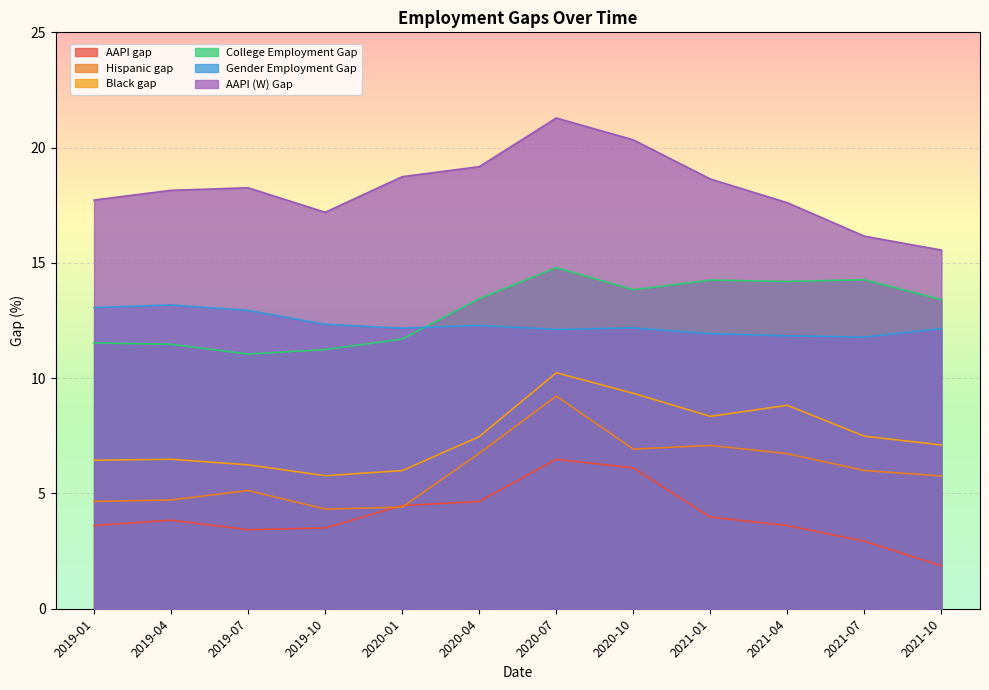

Read the Hispanic gap value at 2021-01.

7.1